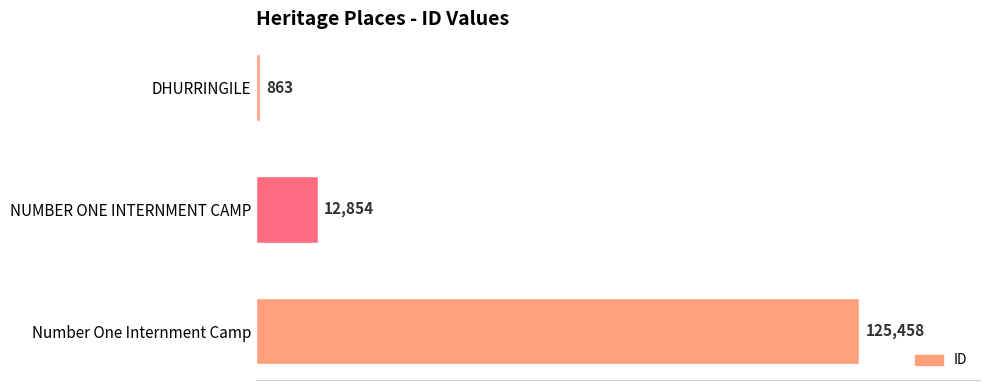

The chart shows a value of 12854 at NUMBER ONE INTERNMENT CAMP. True or false?

True